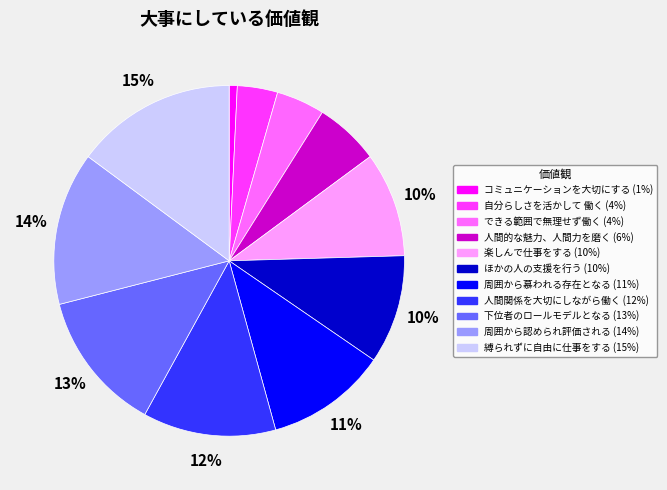

What is the largest slice in the pie chart?

縛られずに自由に仕事をする